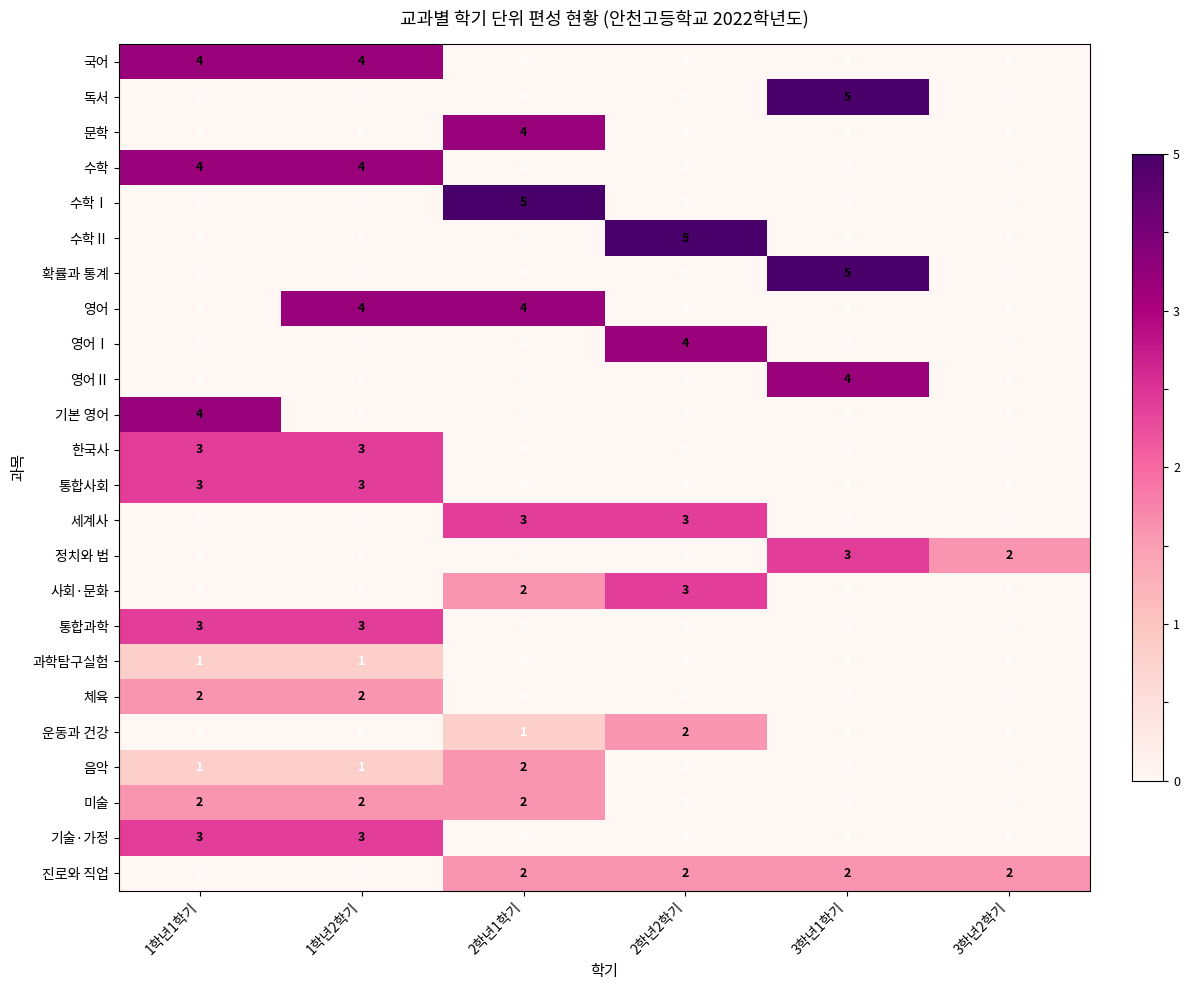

True or false: 세계사 has a value of 0 at 1학년1학기.

True